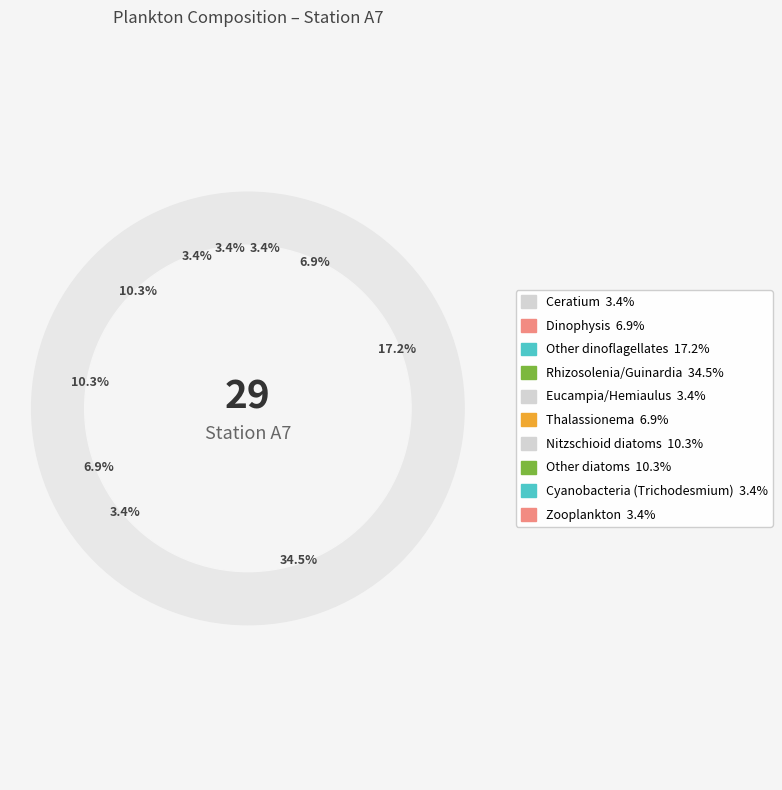

How many slices are in this pie chart?

10